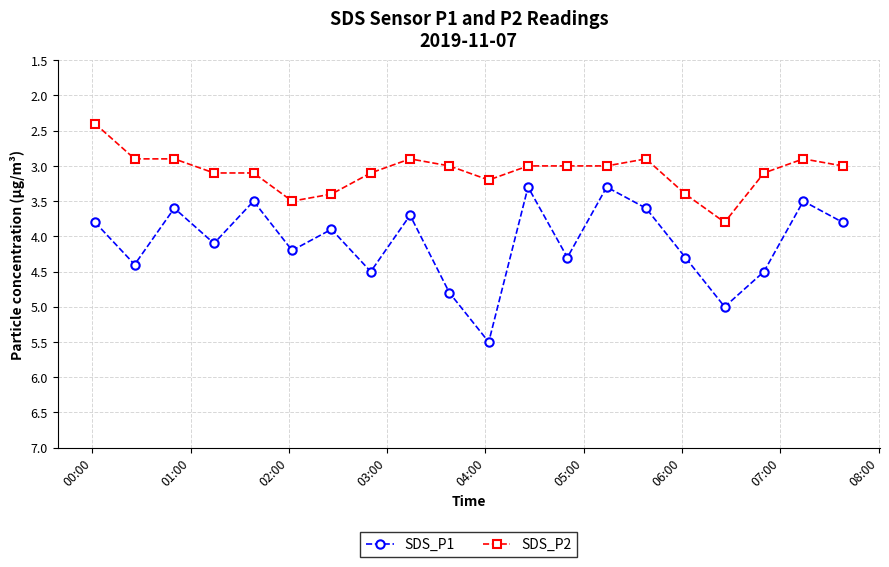

Rank the series by their maximum value, from lowest to highest.

SDS_P2, SDS_P1